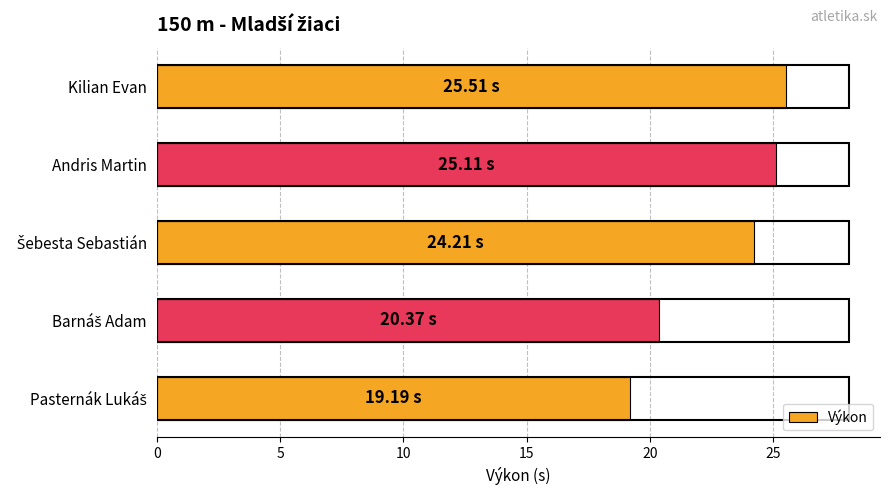

What is the sum of all values?

114.4